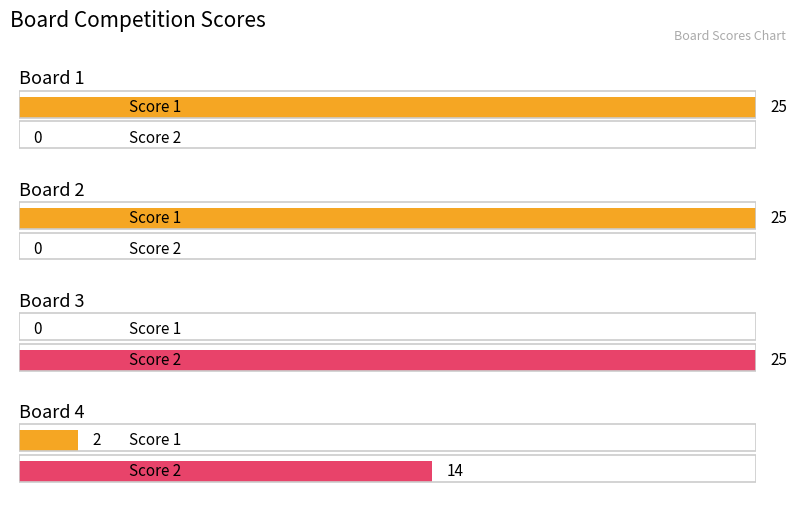

How many groups of bars are there?

4